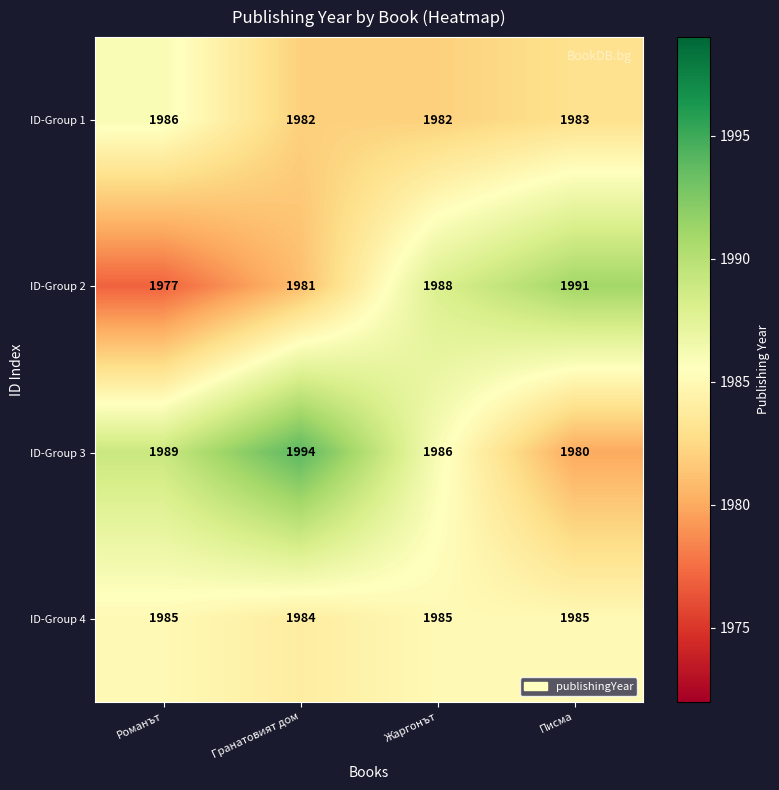

True or false: ID-Group 4 has a value of 1985 at Жаргонът.

True